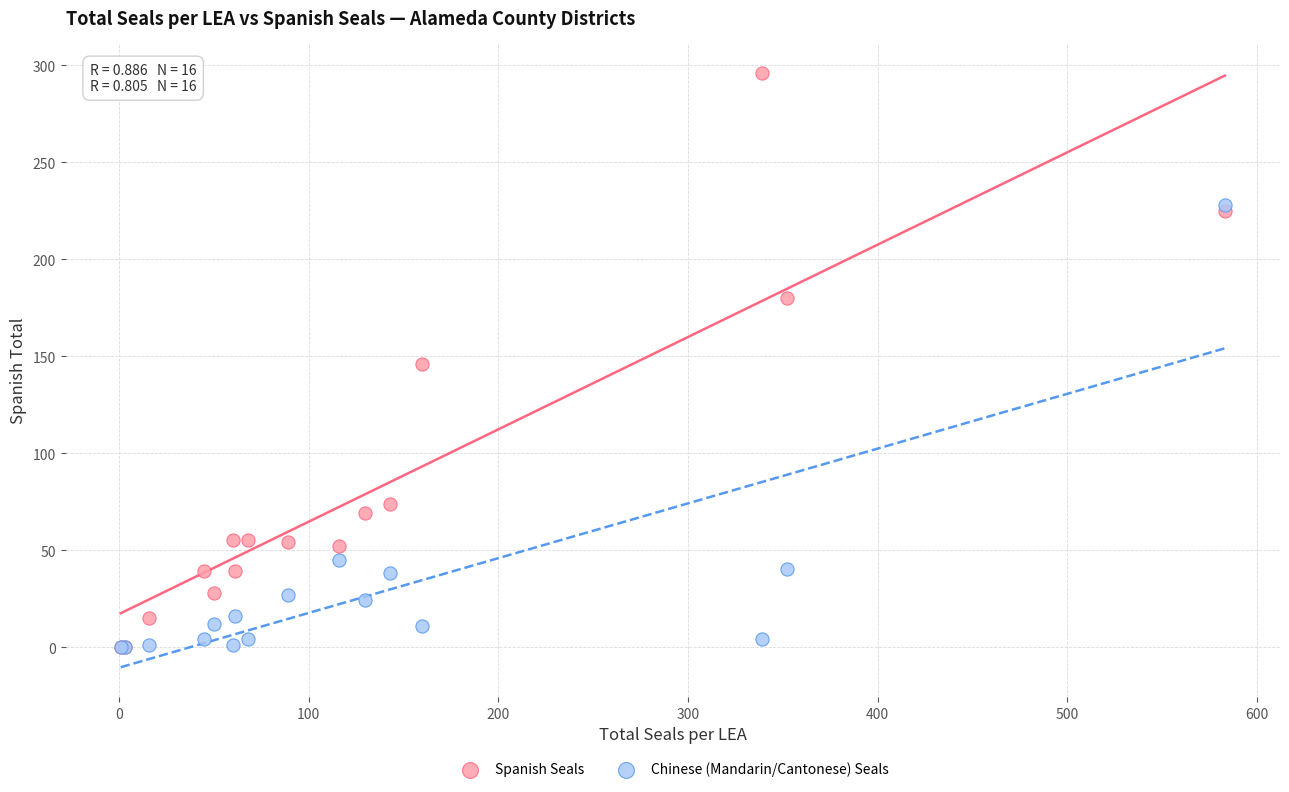

In the Chinese (Mandarin/Cantonese) Seals series, what Y value is closest to 114?

45